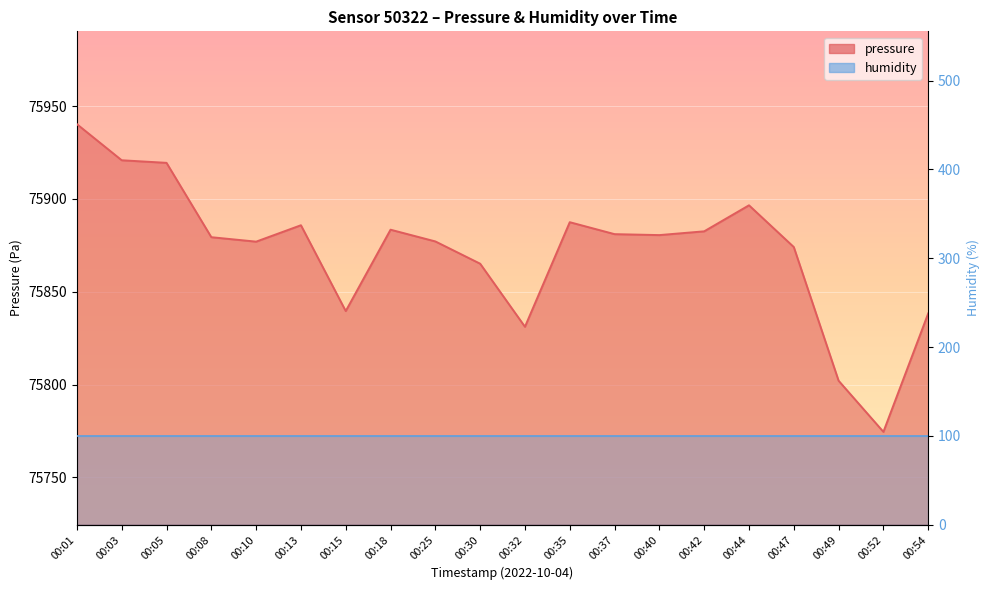

Rank the categories by value from highest to lowest.

00:01, 00:03, 00:05, 00:44, 00:35, 00:13, 00:18, 00:42, 00:37, 00:40, 00:08, 00:25, 00:10, 00:47, 00:30, 00:15, 00:54, 00:32, 00:49, 00:52